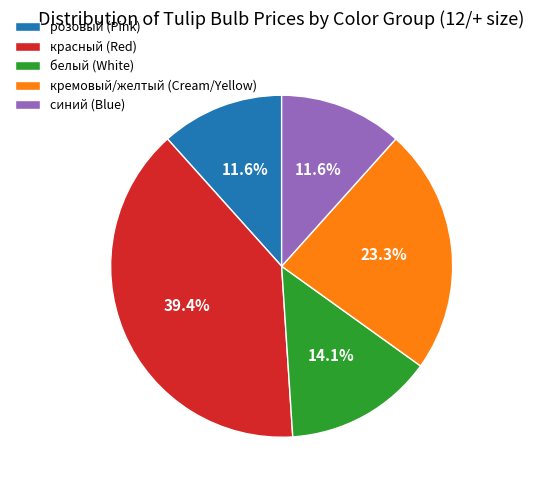

To the nearest percent, what is the difference between the largest and smallest slice percentages?

28%